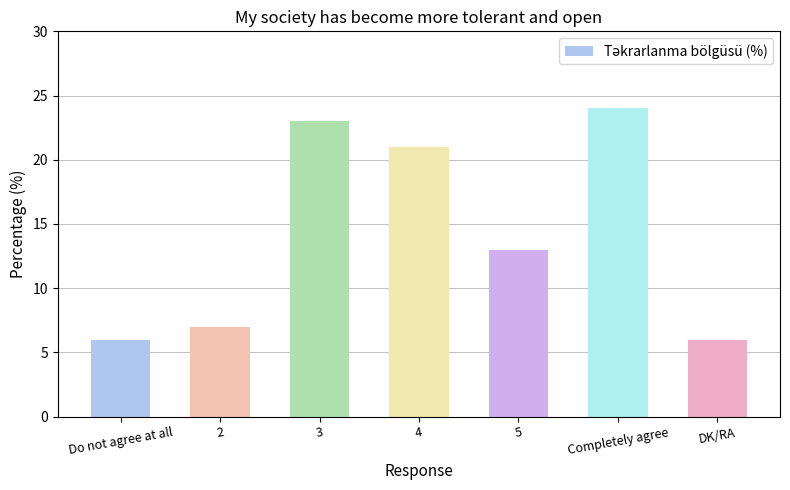

True or false: the data shows 33 at Completely agree.

False